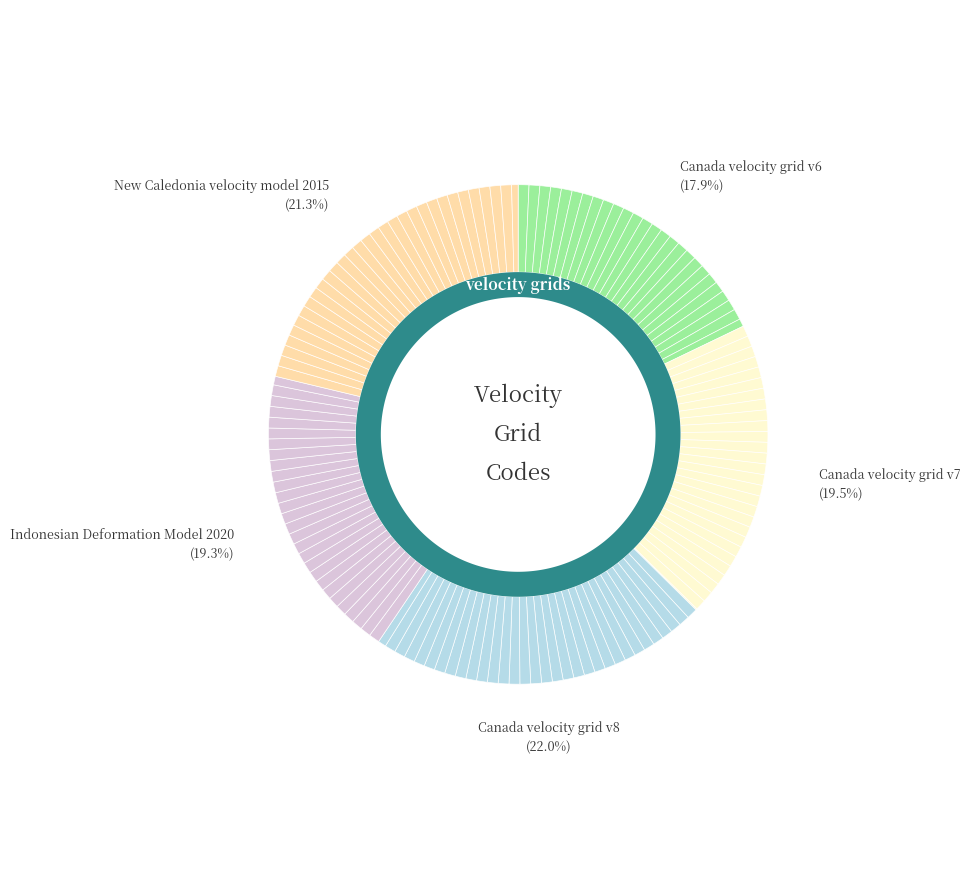

Does any single category account for the majority?

No